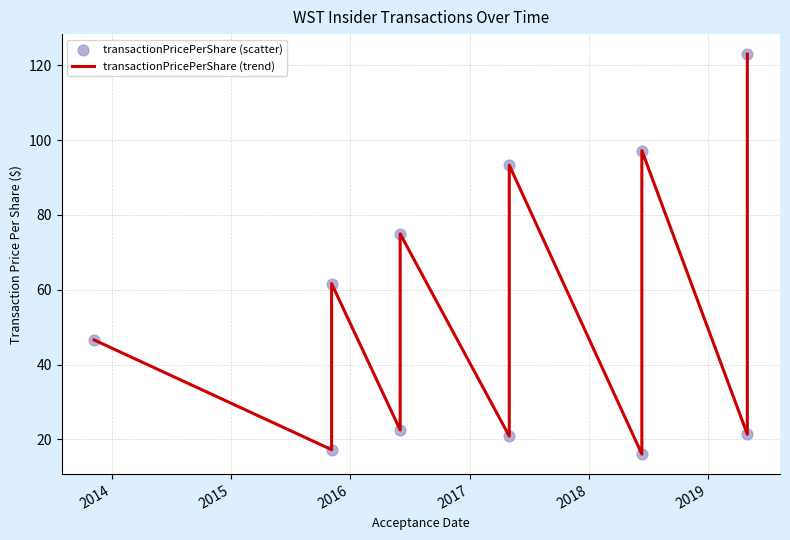

Which series contains the highest Y value?

transactionPricePerShare (trend)